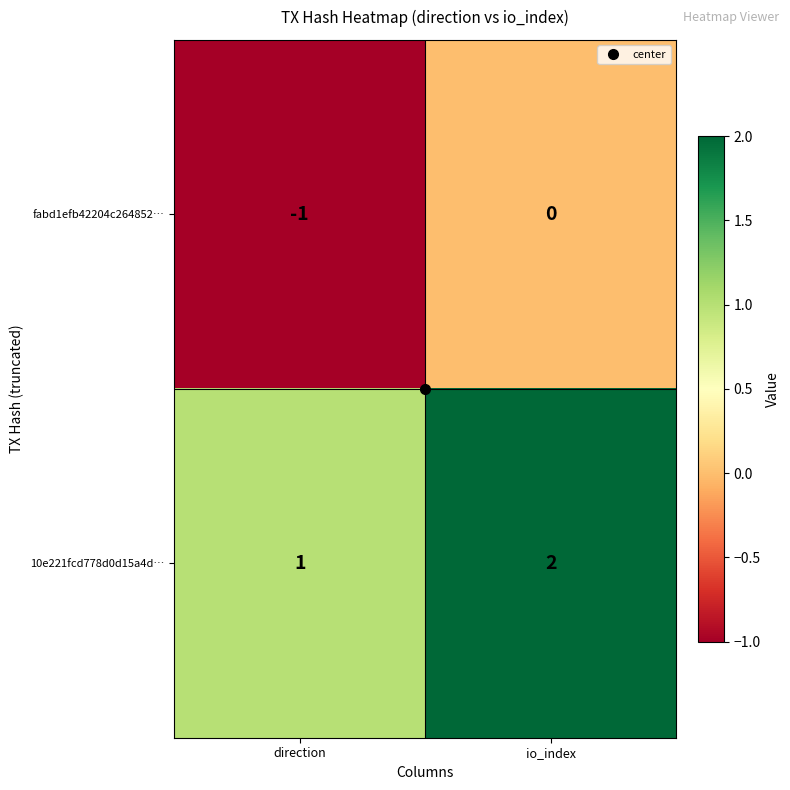

At which category is the sum across all series the highest?

io_index